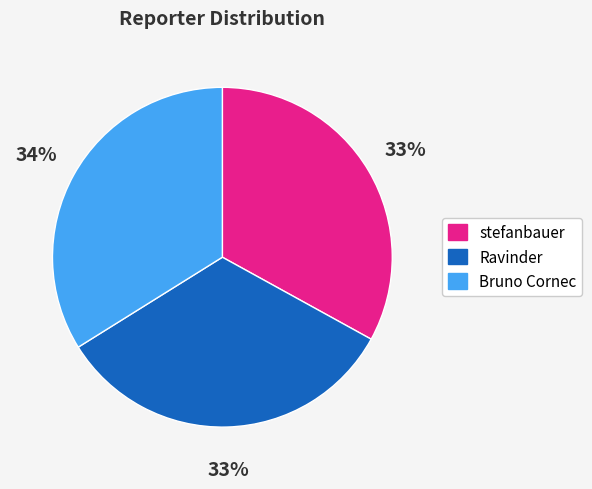

Combined, do Bruno Cornec and stefanbauer account for over 50%?

Yes